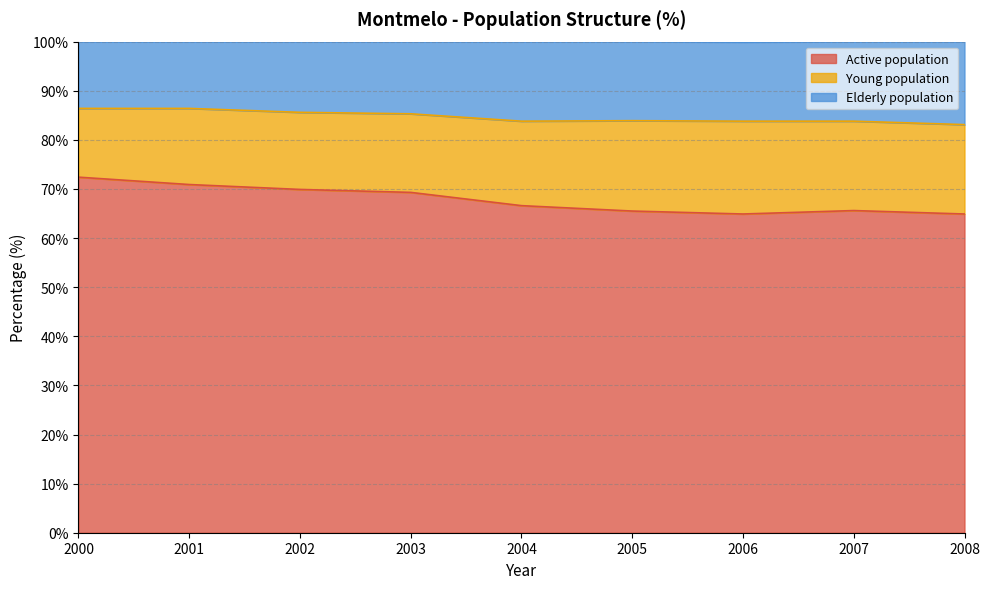

List the labels in order of Active population value, largest first.

2000, 2001, 2002, 2003, 2004, 2007, 2005, 2008, 2006